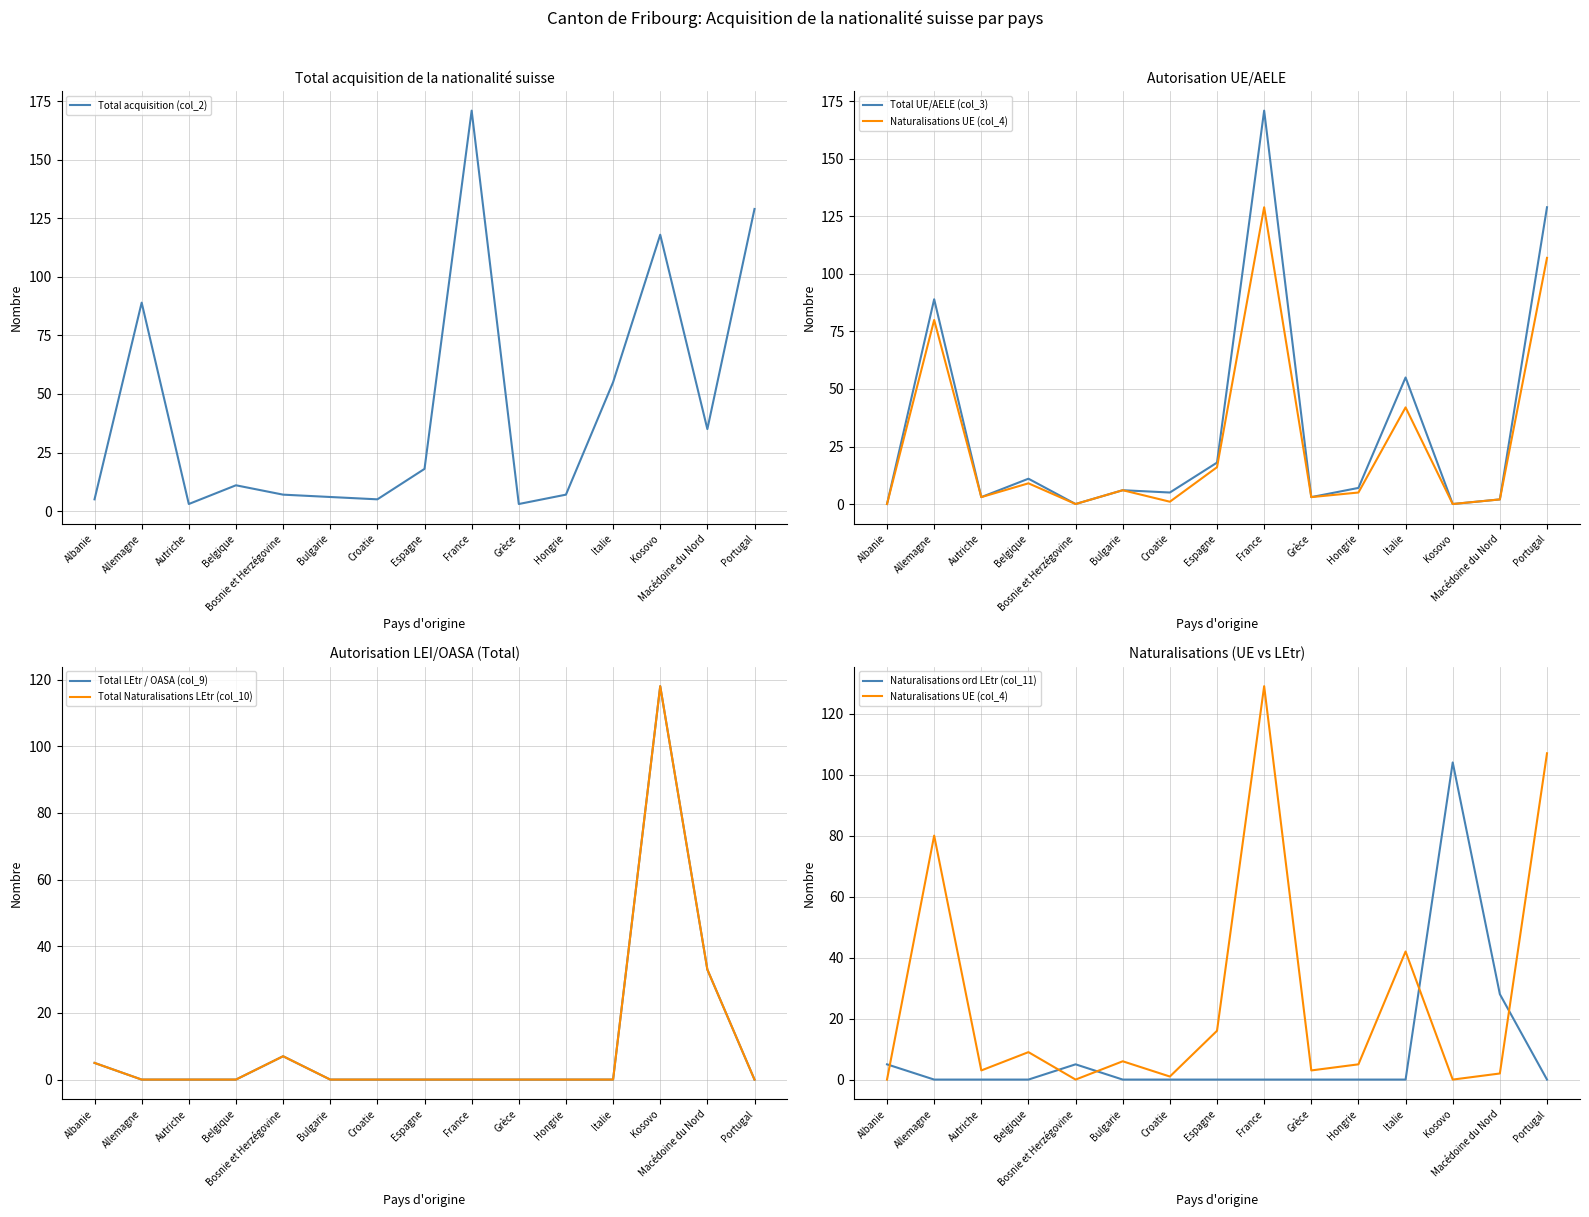

True or false: Total acquisition (col_2) and Total UE/AELE (col_3) intersect in this chart.

False